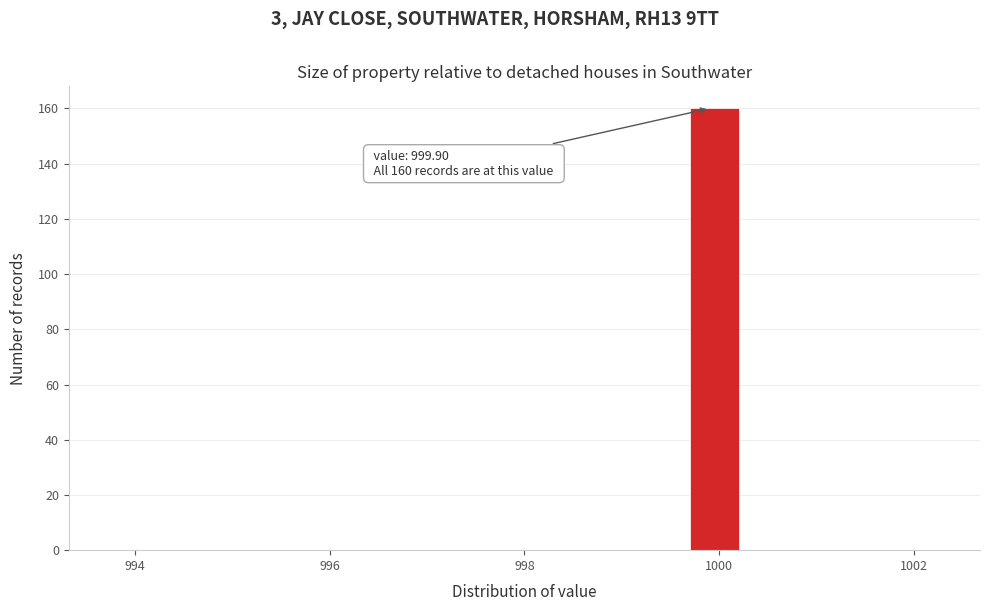

Read against the x-axis, roughly where is the centre of the tallest bar?

1000.0